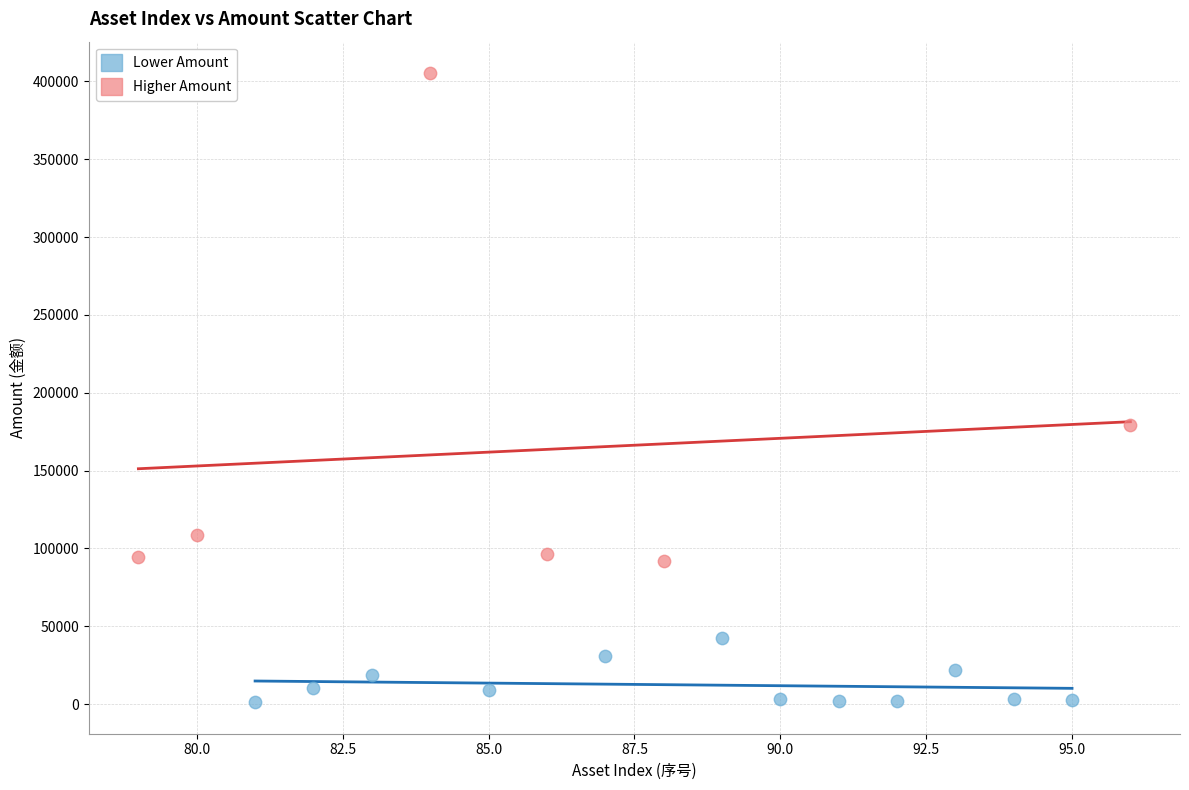

Which series reaches the maximum Y coordinate?

Higher Amount